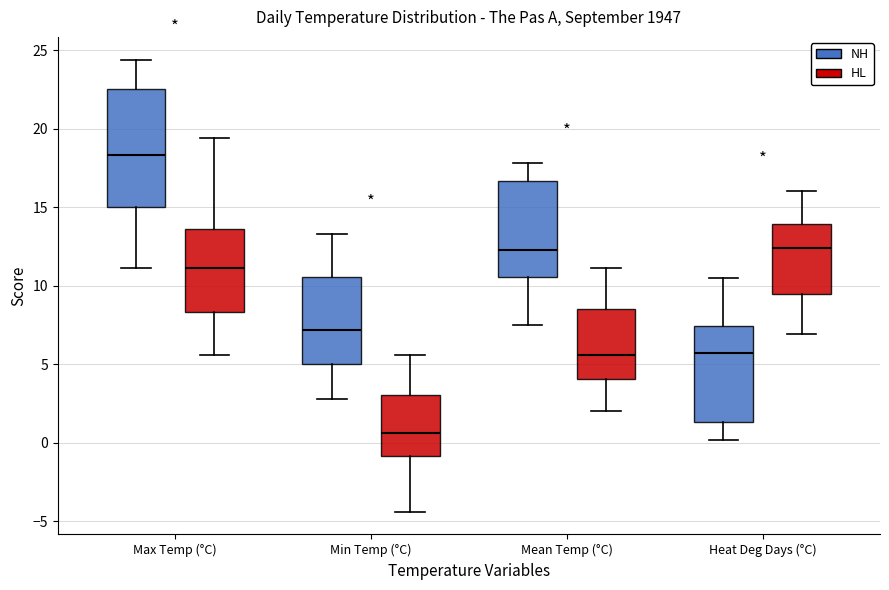

Which box is the tallest, from its lower edge to its upper edge?

Max Temp (°C) (NH)